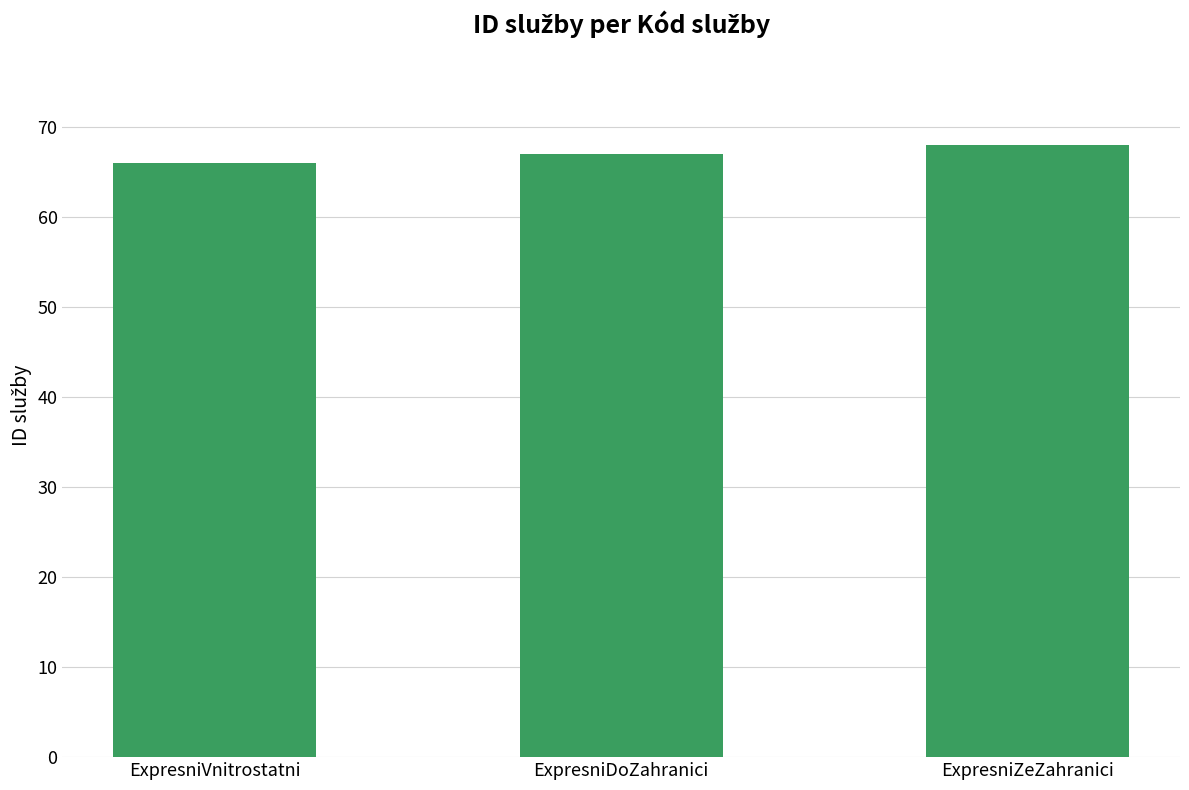

At which category does the chart reach its peak across all series?

ExpresniZeZahranici